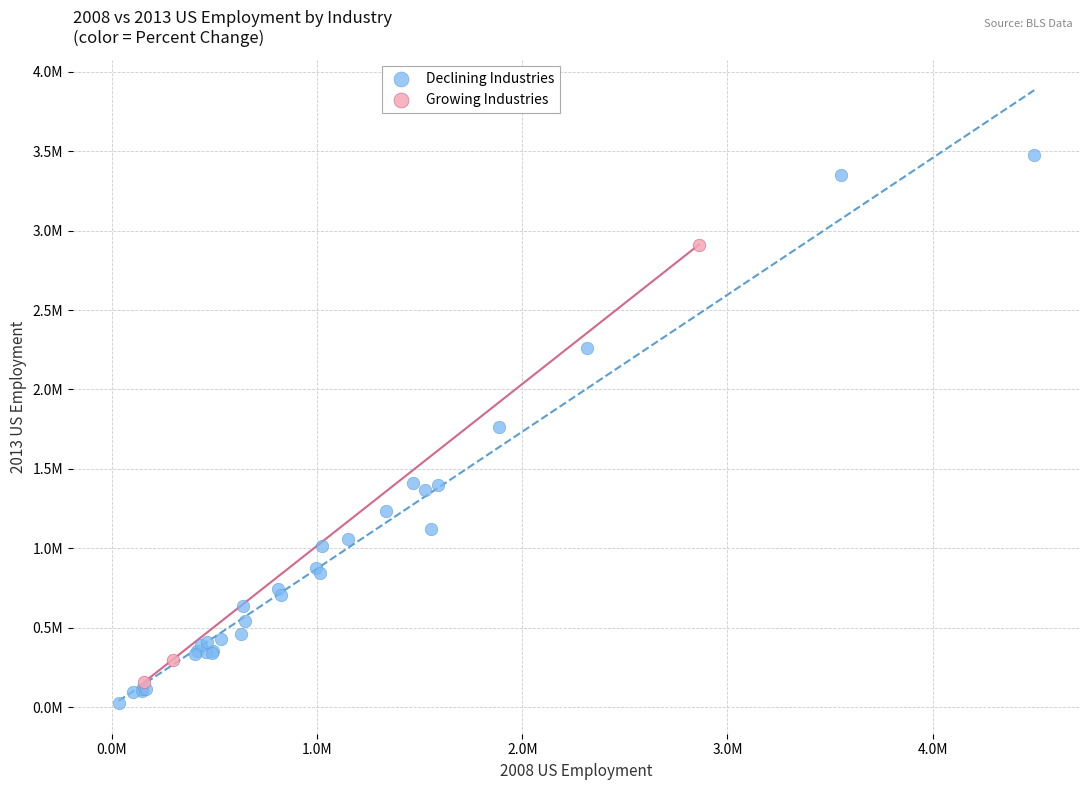

Which series contains the lowest Y value?

Declining Industries